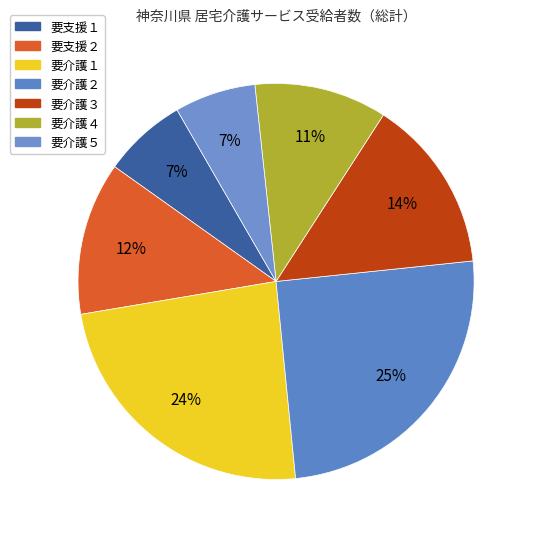

Is it true that 要支援１ is 7% of the pie?

True